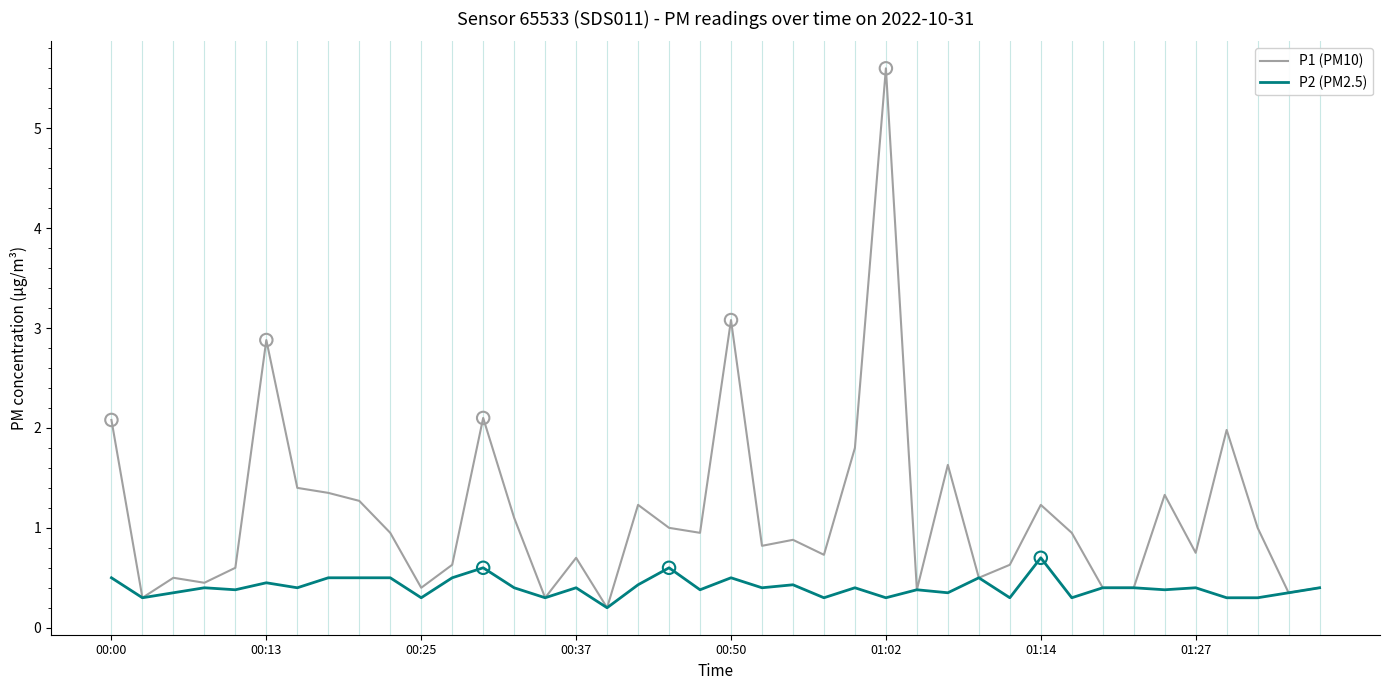

Which series has the largest range (max minus min)?

P1 (PM10)